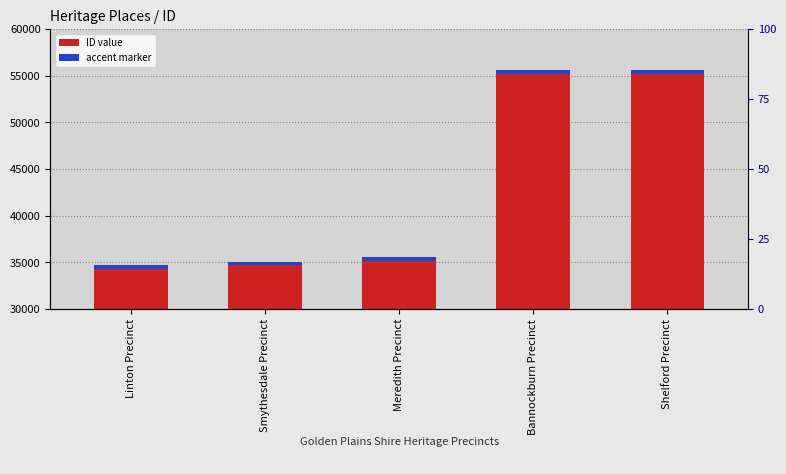

Which category has the lowest value in the ID value series?

Linton Precinct